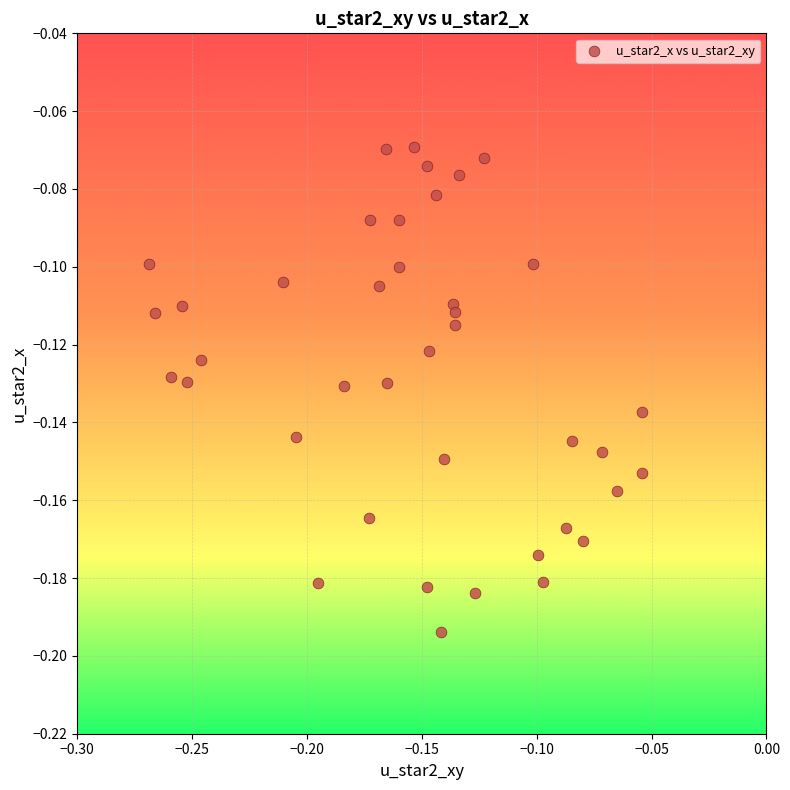

Count the number of points in this scatter plot.

40